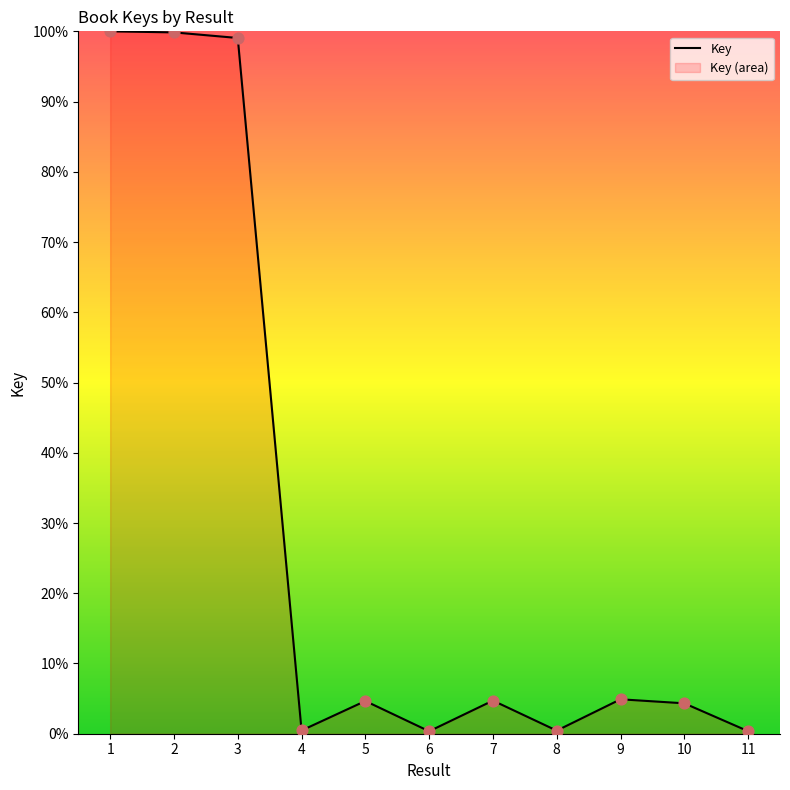

What is the change in value from 3 to 5?

-94.4